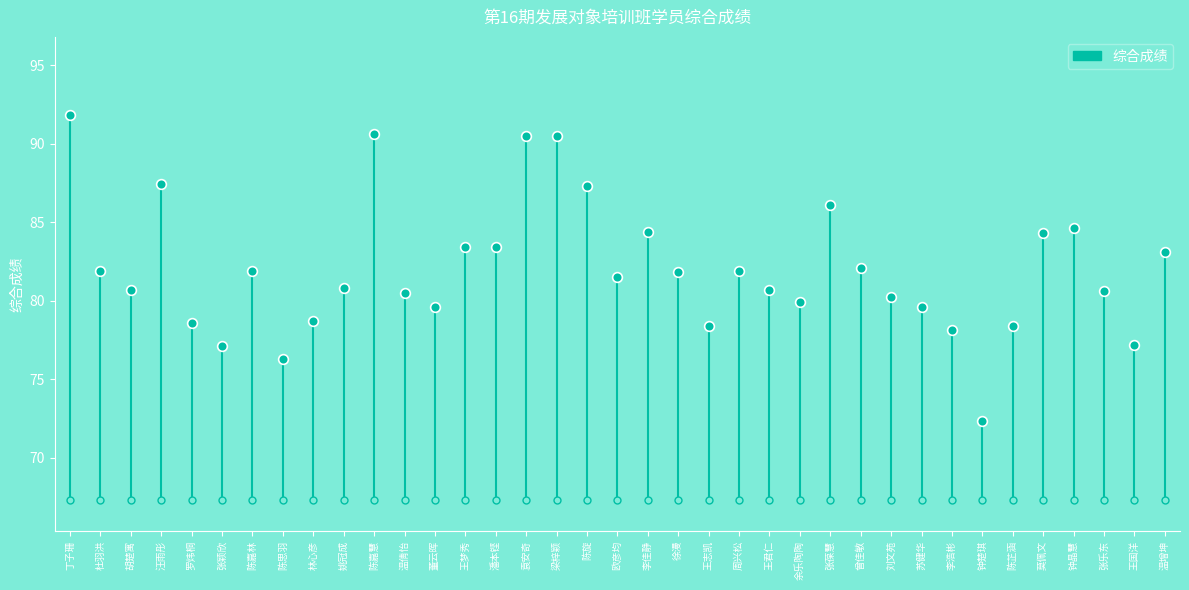

What is the approximate value at 钟晶慧?

84.6